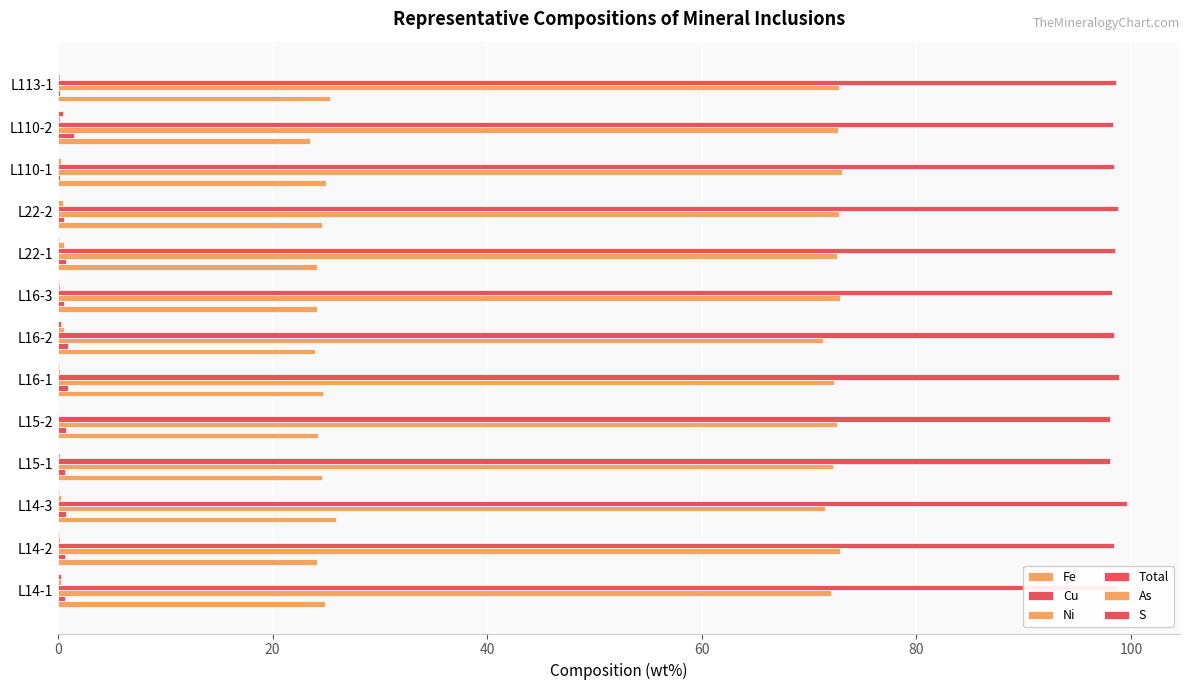

What is the difference between the maximum and minimum values in the Cu series?

1.3